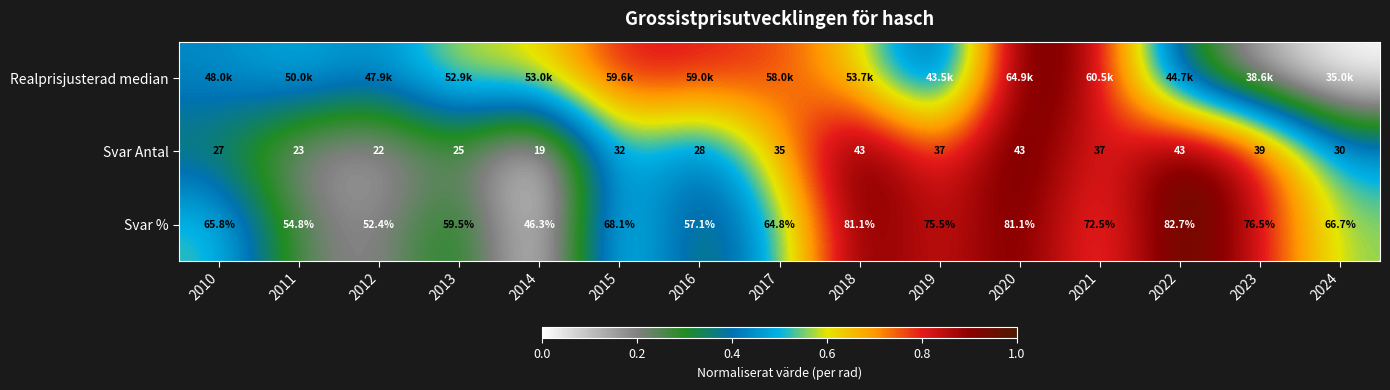

What is the sum of the Svar % values at 2012 and 2015?

0.8